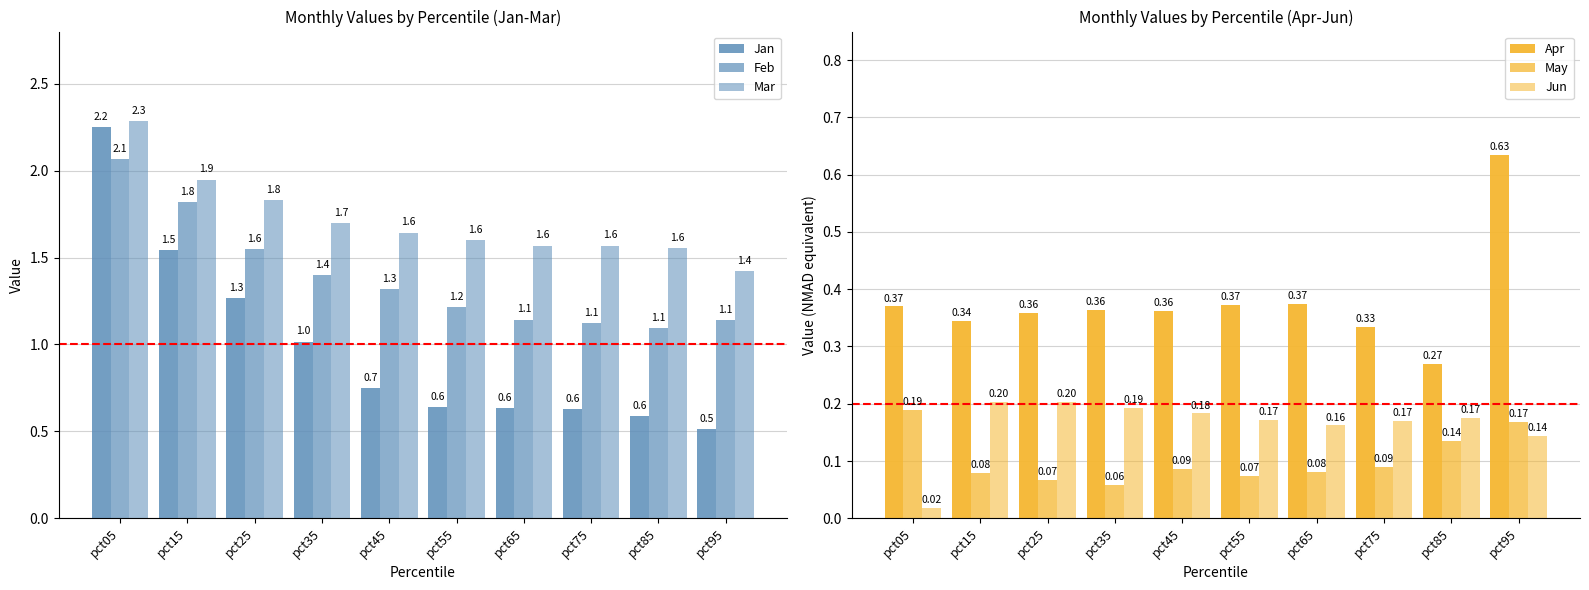

What is the difference between the maximum and minimum values in the Jun series?

0.2